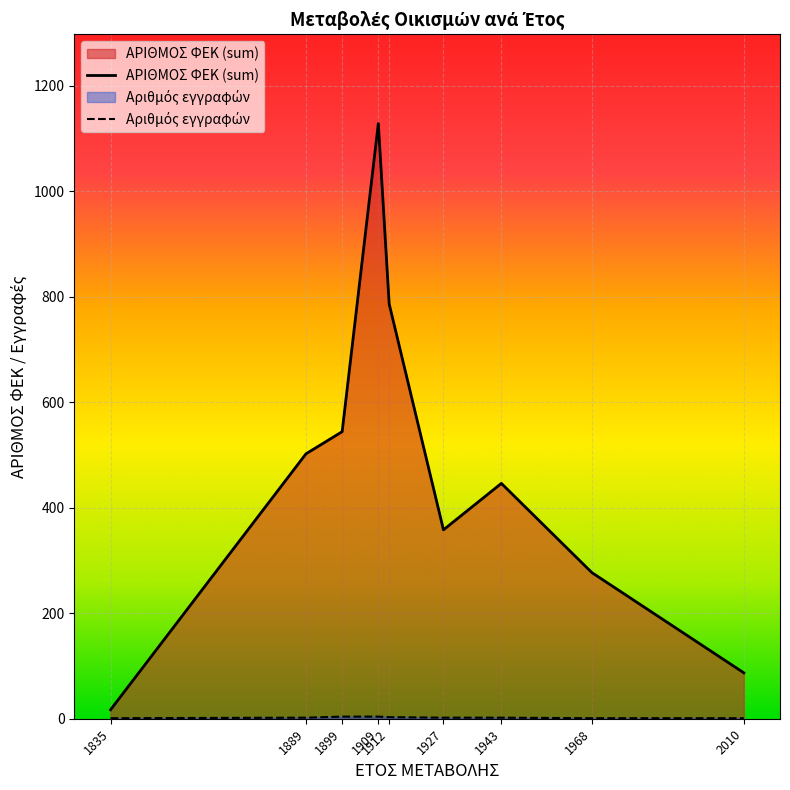

What is the value of the Αριθμός εγγραφών point at the 6th from the left?

2